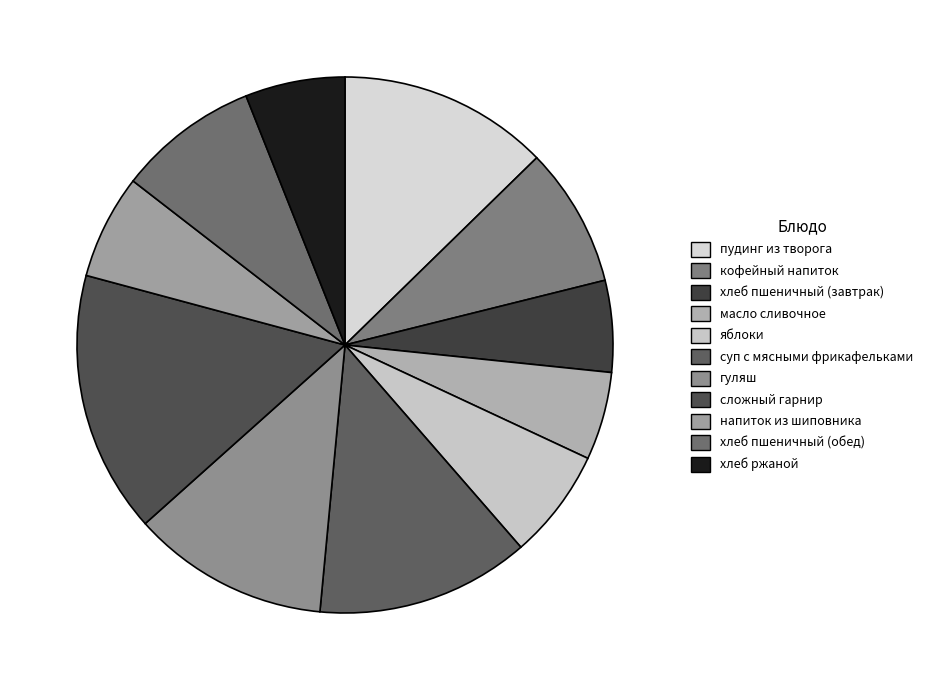

What is the ratio of the value at пудинг из творога to the value at хлеб пшеничный (завтрак)?

2.3